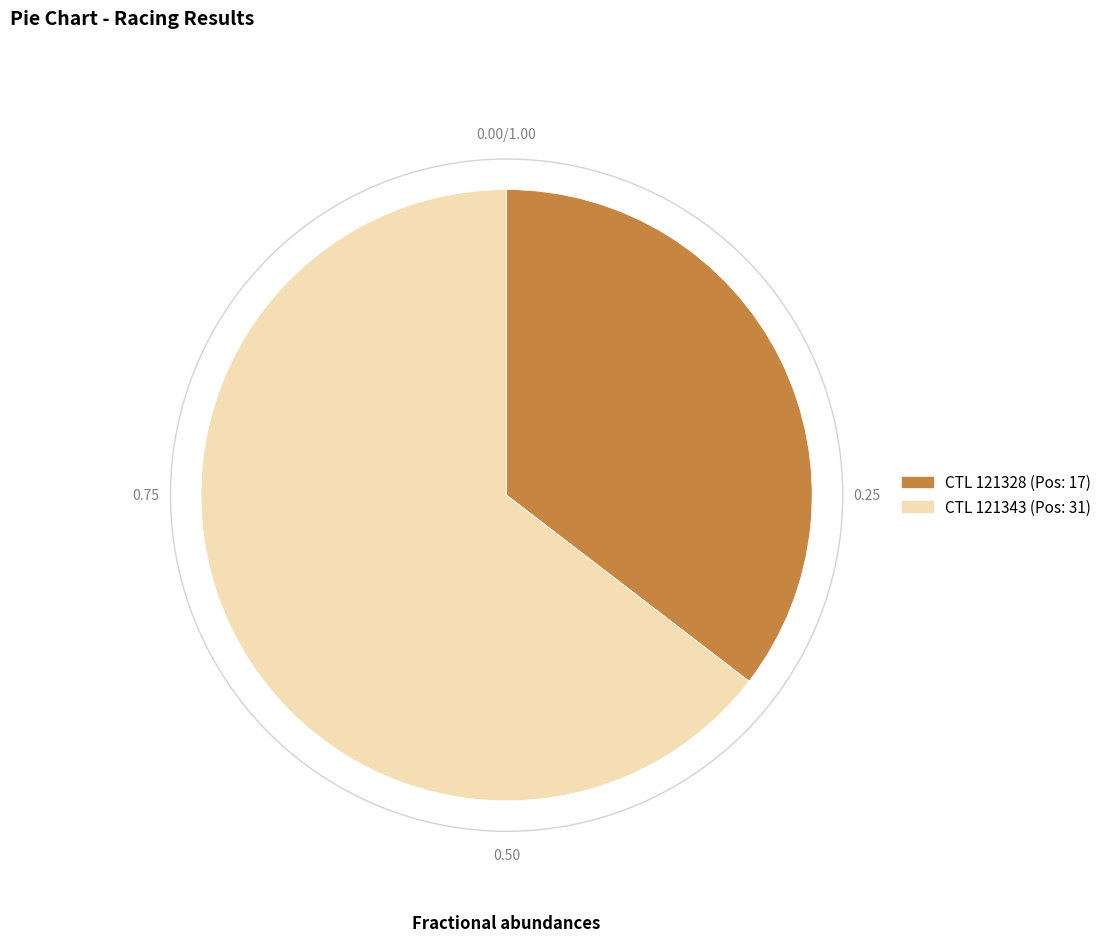

Is there a majority slice in this chart?

Yes